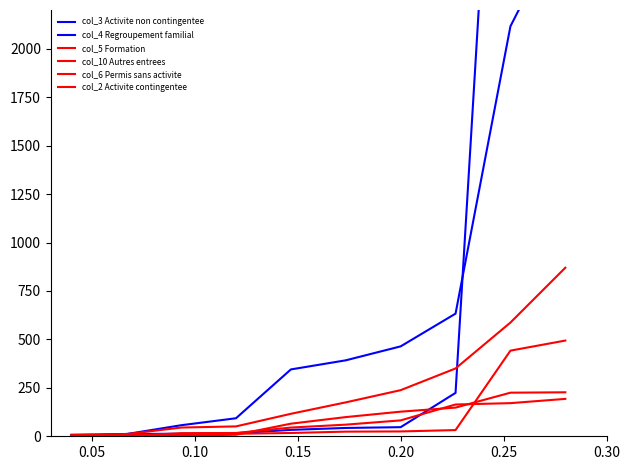

At how many categories does at least one series exceed 3161?

2